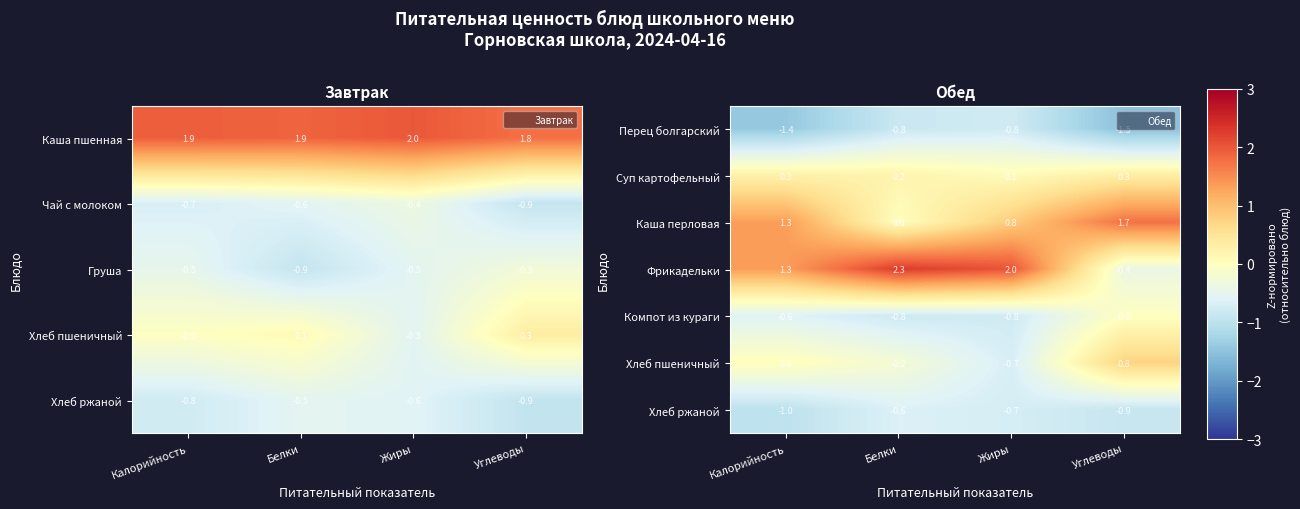

What is the spread (max minus min) of values at Белки?

3.1